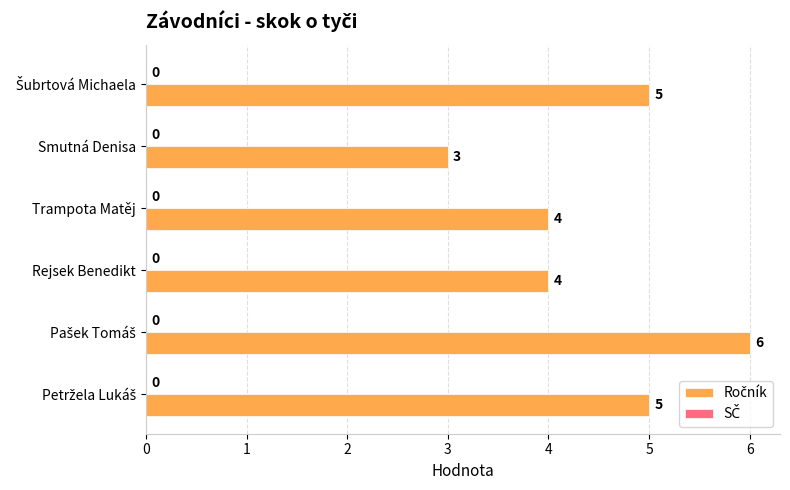

What is the smallest value displayed?

3